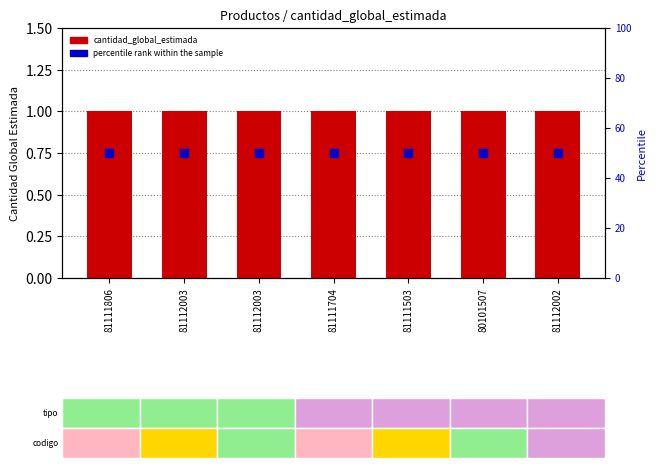

At which category is the sum across all series the highest?

81111806